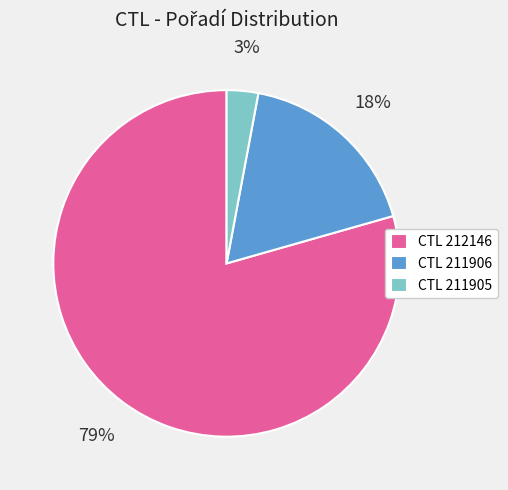

To the nearest percent, what percentage of the pie is CTL 211906?

18%